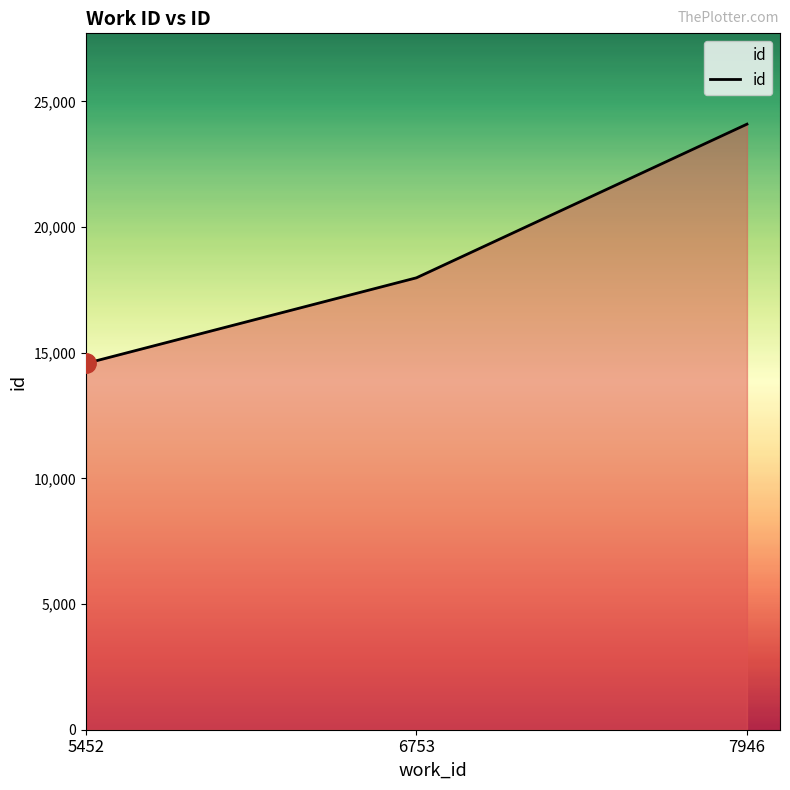

How many values are between 14574 and 24094?

3